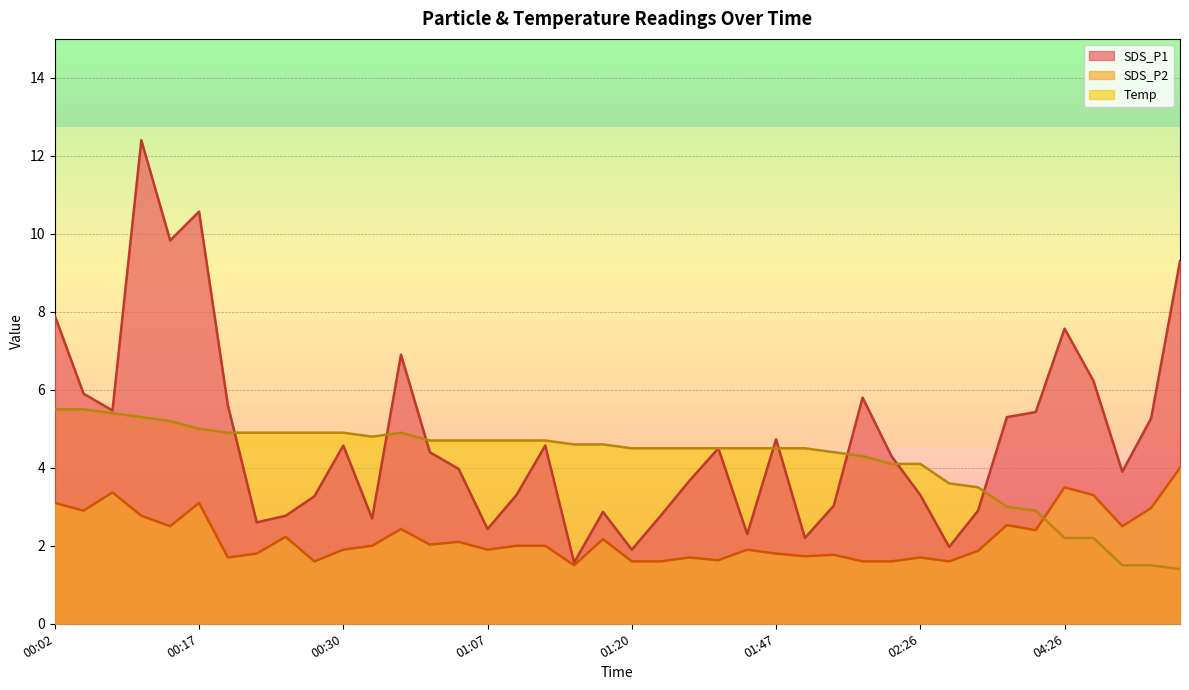

Between which two adjacent categories do SDS_P1 and Temp first intersect?

00:20 and 00:22